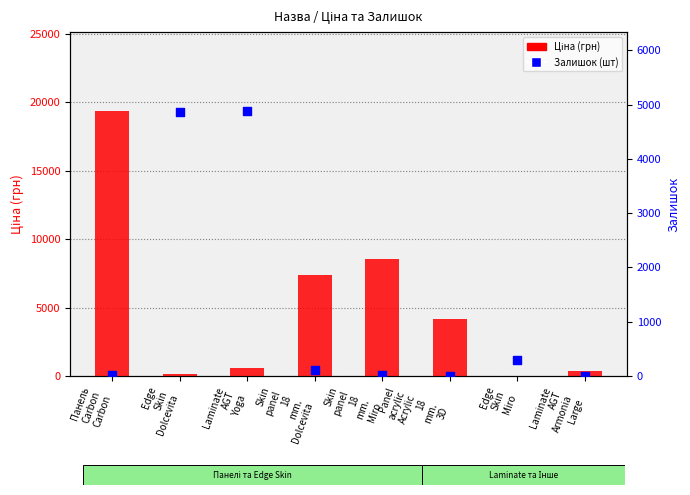

Which series has the largest total across all categories?

Ціна